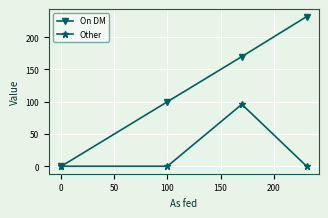

Rank the series by their maximum value, from lowest to highest.

Other, On DM